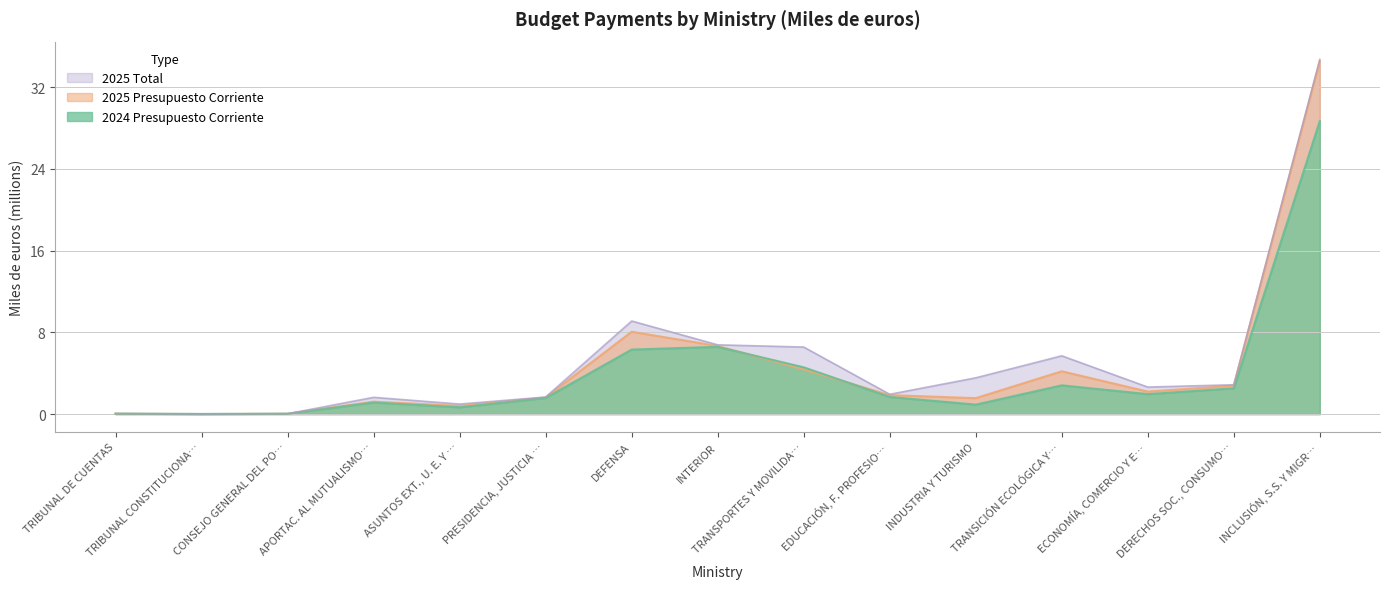

Count the number of data series in this chart.

3